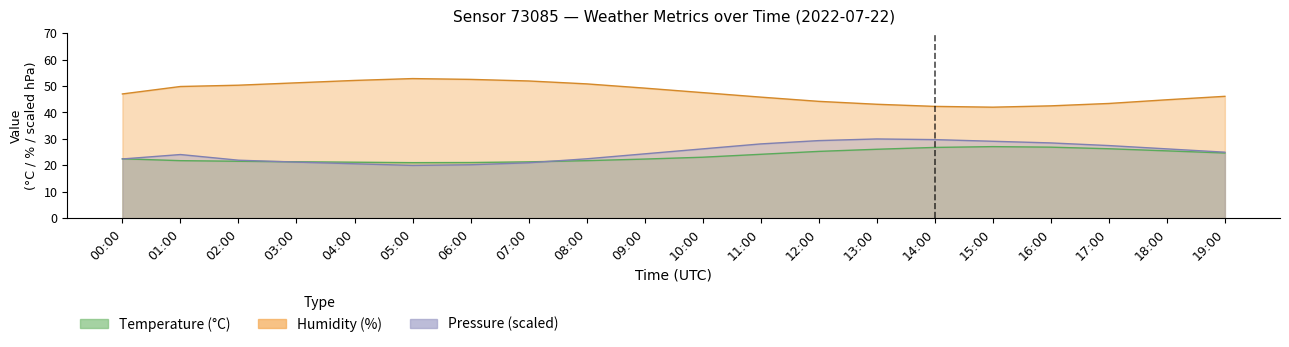

Where is the first local minimum for humidity?

15:00